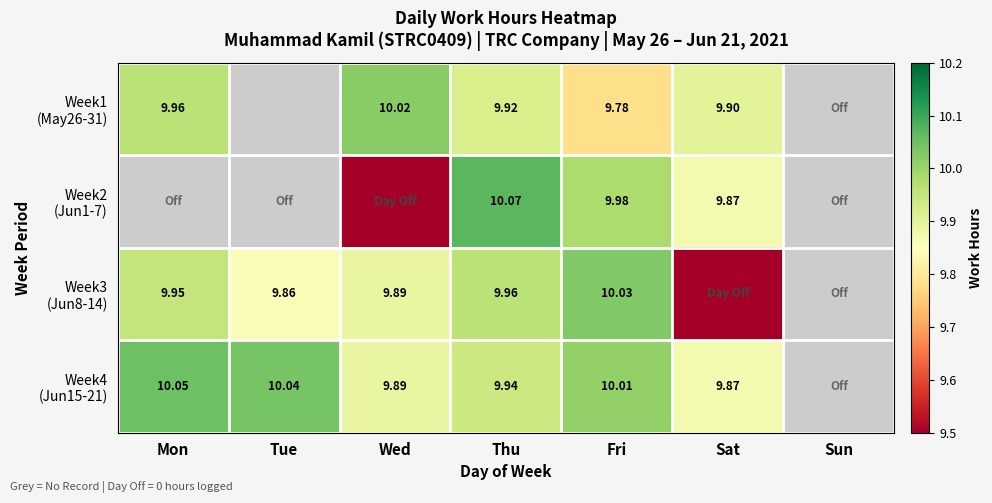

What is the spread (max minus min) of values at Wed?

10.0